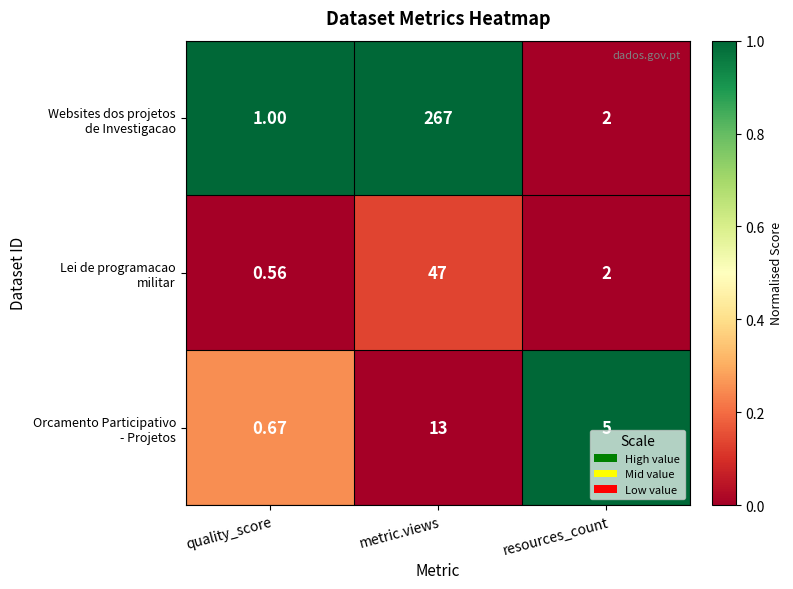

At which category is the sum across all series the highest?

metric.views